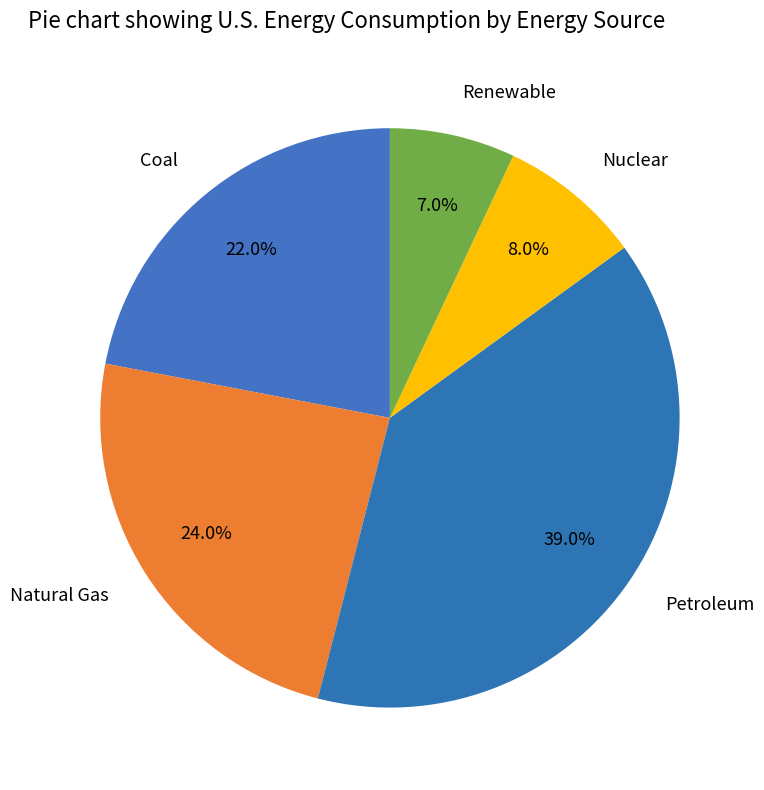

How many segments does this pie chart have?

5